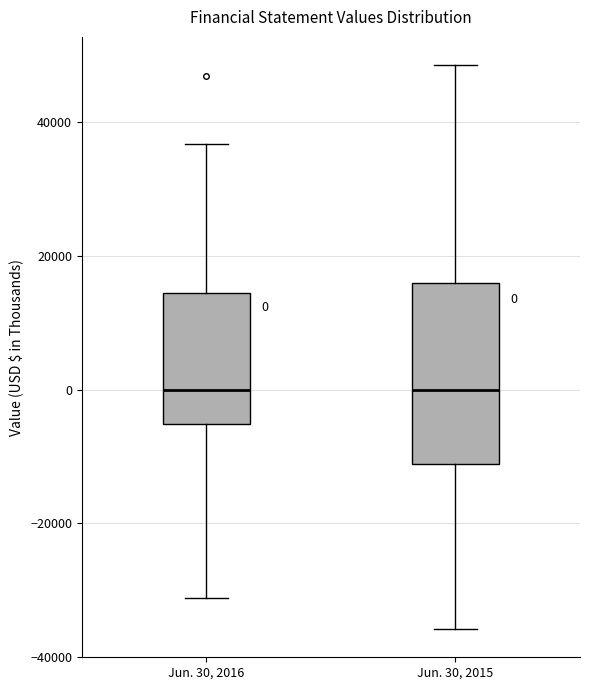

Which box is the tallest, from its lower edge to its upper edge?

Jun. 30, 2015